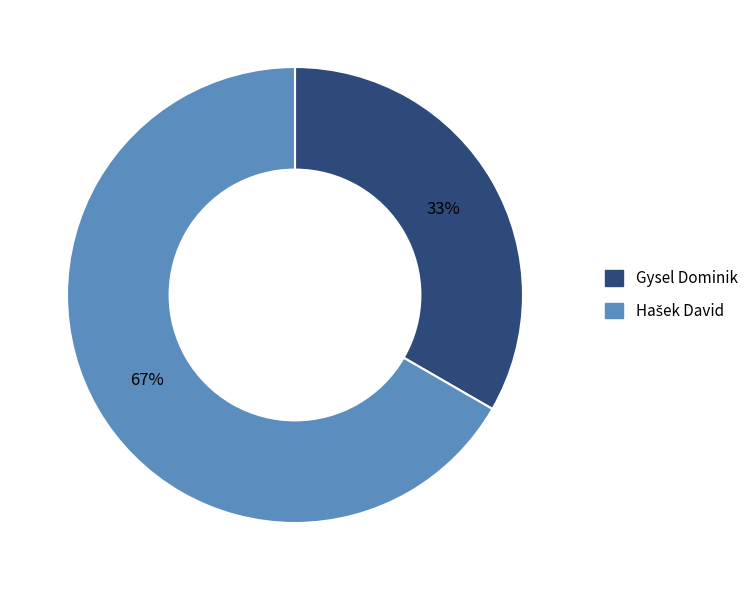

What is the smallest slice in the pie chart?

Gysel Dominik